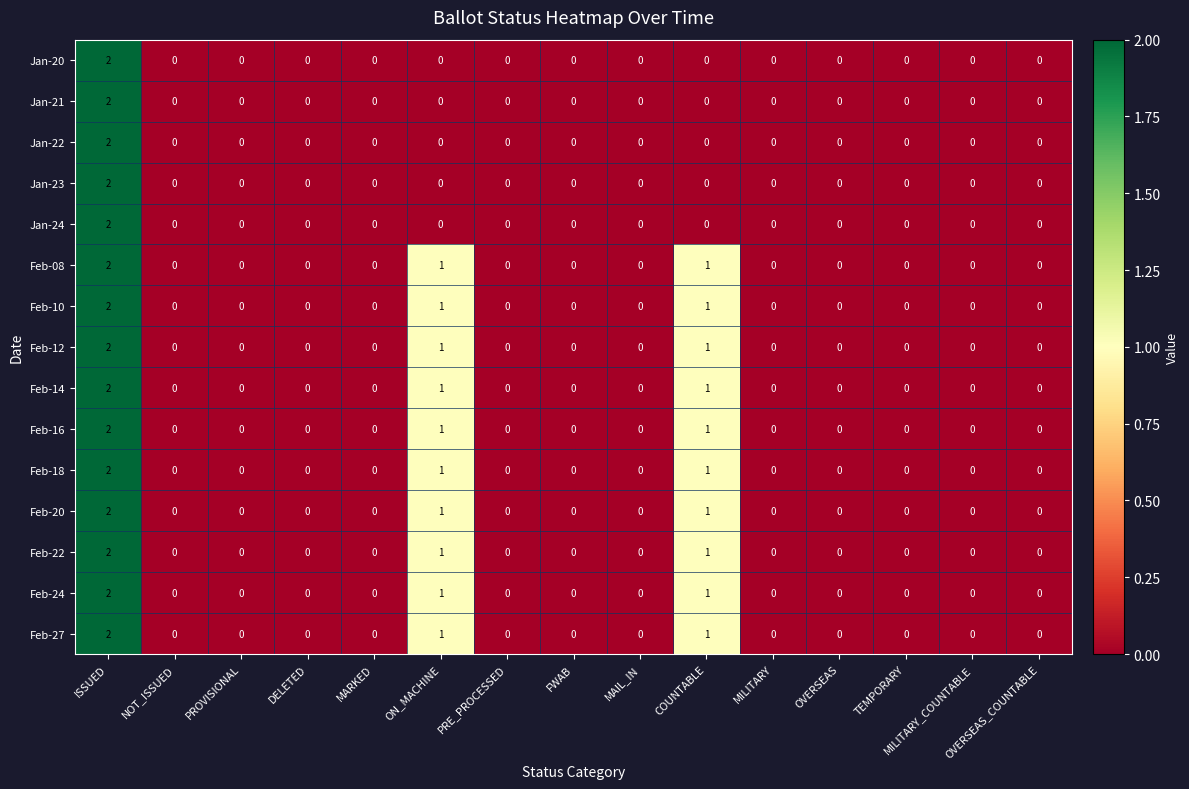

How many Feb-16 values are between 0 and 1?

14